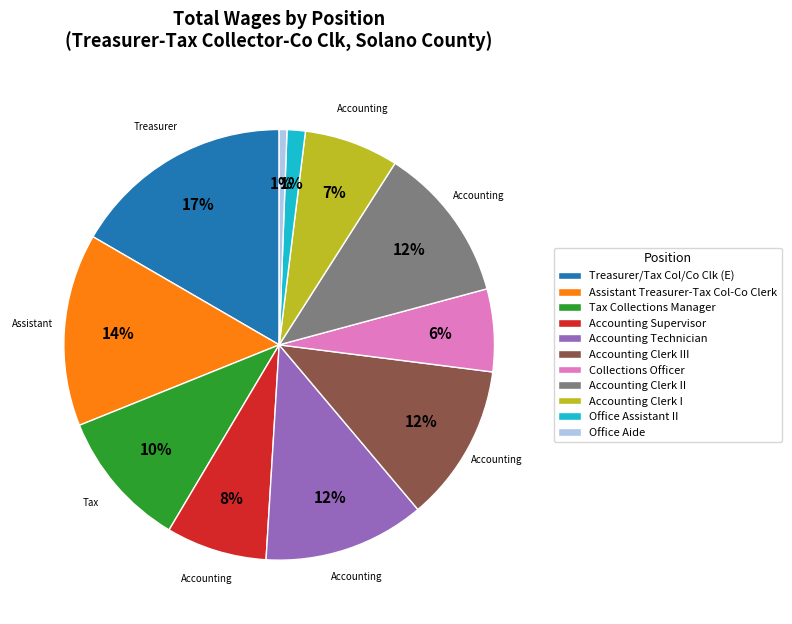

Which category has the biggest portion of the pie?

Treasurer/Tax Col/Co Clk (E)